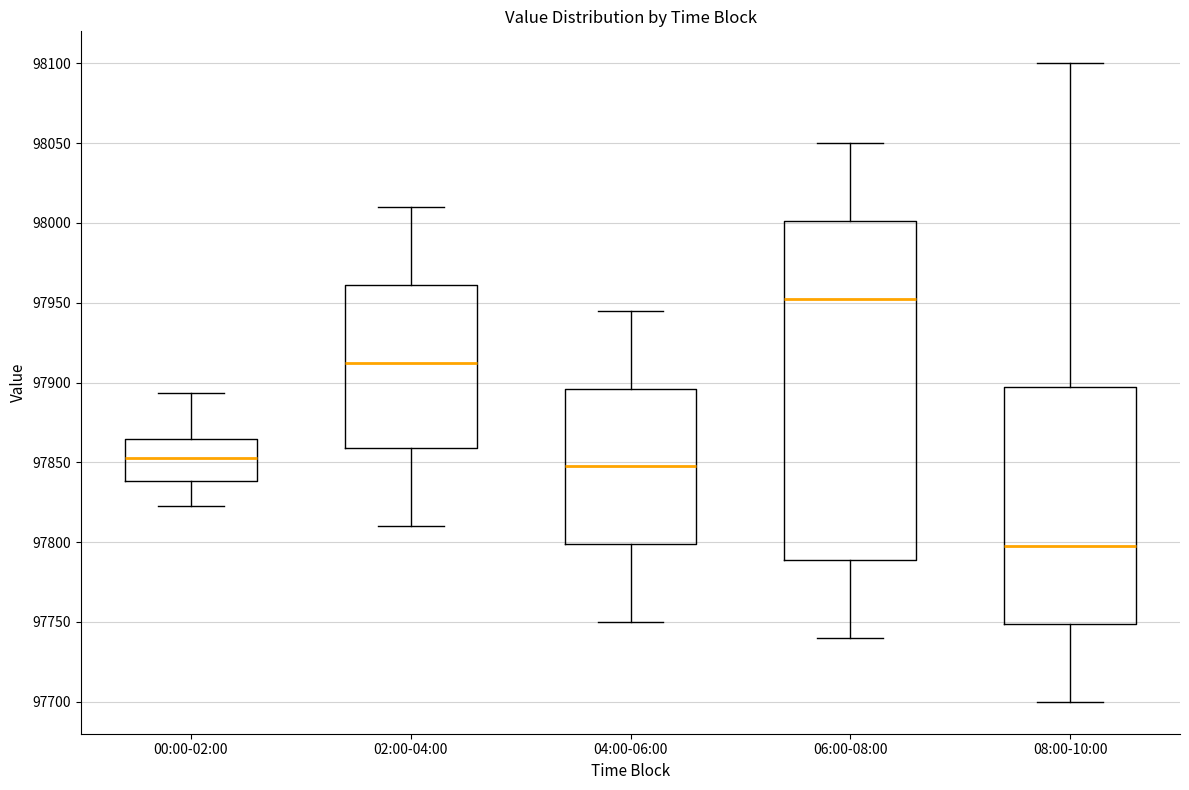

Reading left to right, transcribe this box plot: for each box, give where its median line is, the range the box spans, and where its two whiskers end, as read against the y-axis. The values are not printed on the chart, so give them approximately, as read against the axis.

00:00-02:00: median 97855, box 97840 to 97865, whiskers 97825 to 97895
02:00-04:00: median 97915, box 97860 to 97960, whiskers 97810 to 98010
04:00-06:00: median 97850, box 97800 to 97895, whiskers 97750 to 97945
06:00-08:00: median 97955, box 97790 to 98000, whiskers 97740 to 98050
08:00-10:00: median 97800, box 97750 to 97900, whiskers 97700 to 98100